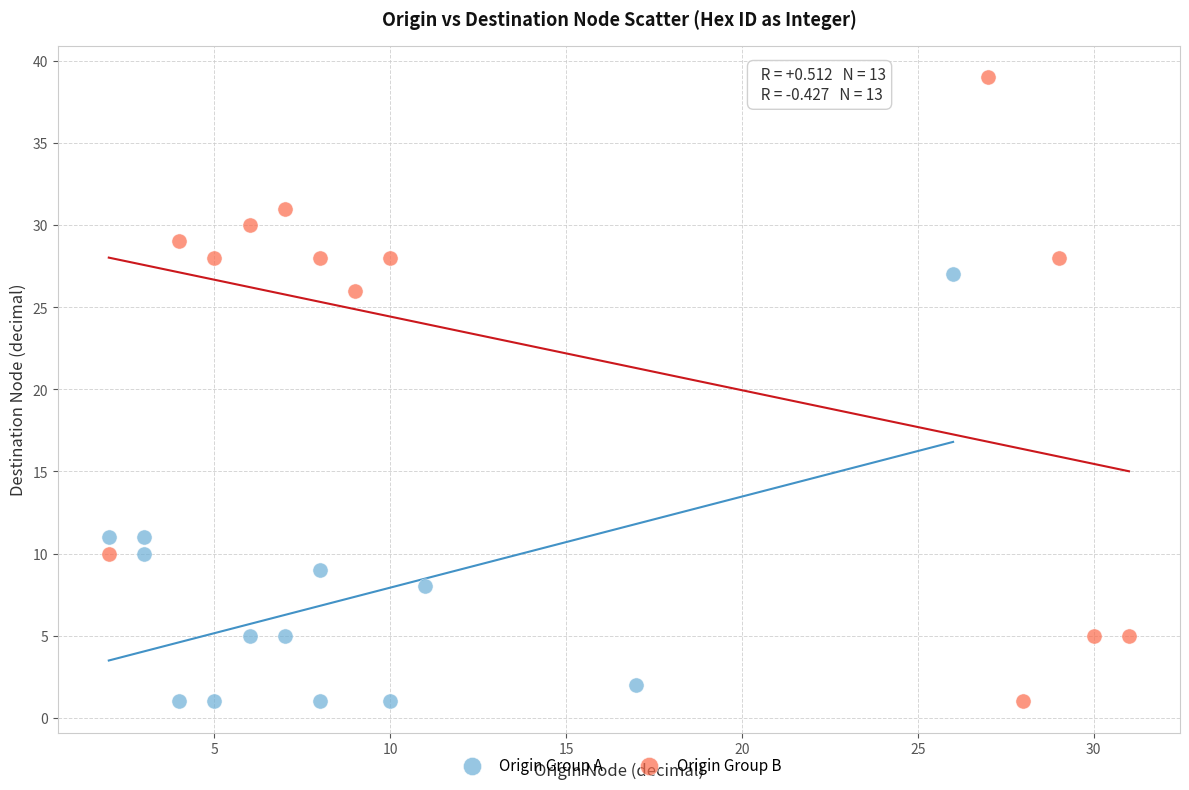

Which series has the largest Y range (max minus min)?

Origin Group B